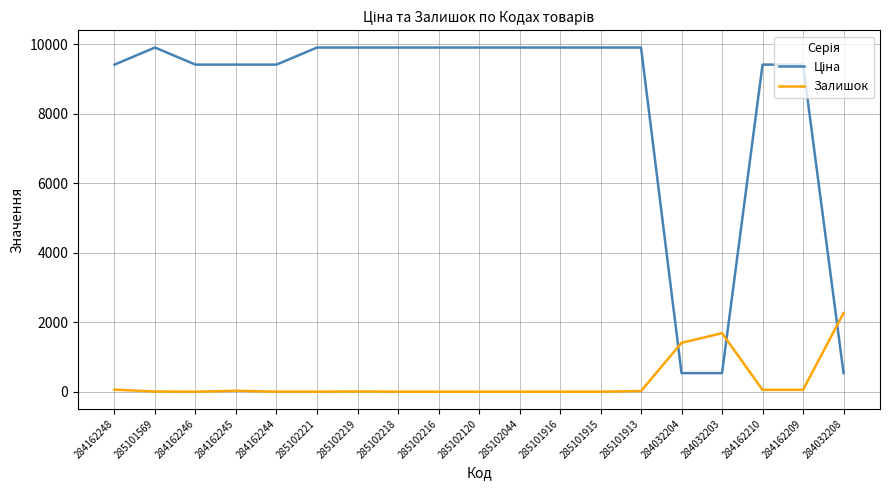

What is the difference between the Залишок values at 284032208 and 284032203?

580.0